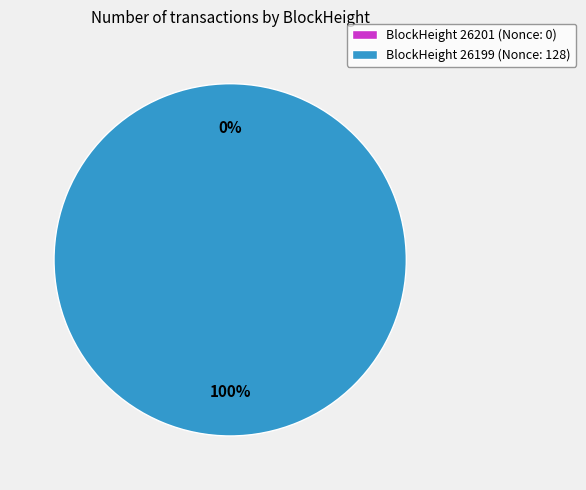

Does any single category account for the majority?

Yes